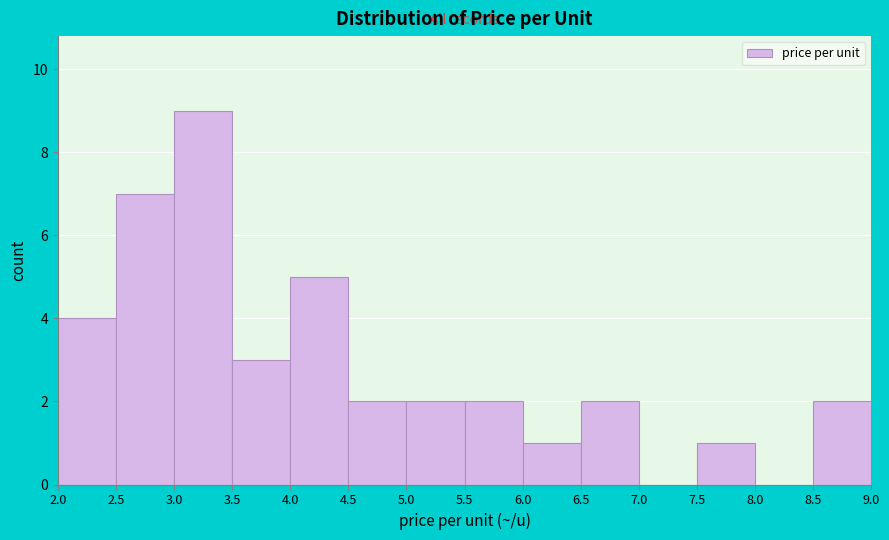

Reading left to right, transcribe this chart: for each bar, give the range it covers on the x-axis and its height. The values are not printed on the chart, so give them approximately, as read against the axis.

2.0 to 2.5: 4
2.5 to 3.0: 7
3.0 to 3.5: 9
3.5 to 4.0: 3
4.0 to 4.5: 5
4.5 to 5.0: 2
5.0 to 5.5: 2
5.5 to 6.0: 2
6.0 to 6.5: 1
6.5 to 7.0: 2
7.0 to 7.5: 0
7.5 to 8.0: 1
8.0 to 8.5: 0
8.5 to 9.0: 2